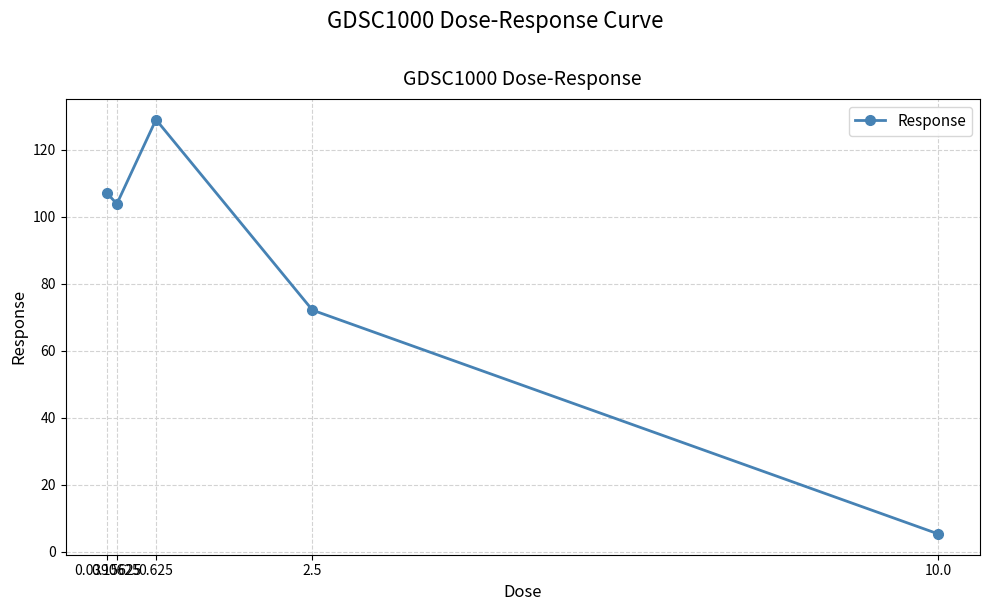

What position from the left is 0.0390625?

1